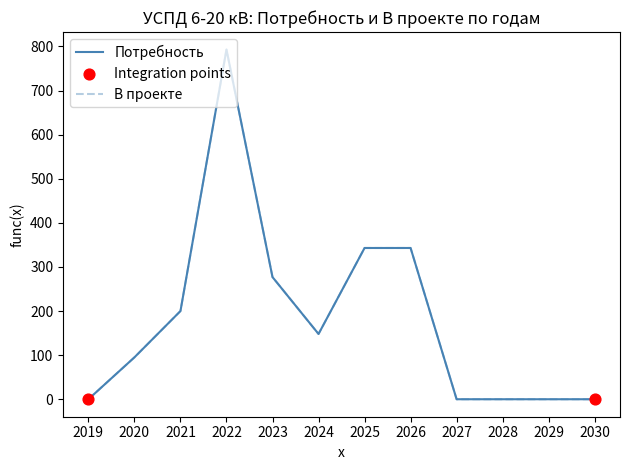

Which series has the largest total across all categories?

Потребность